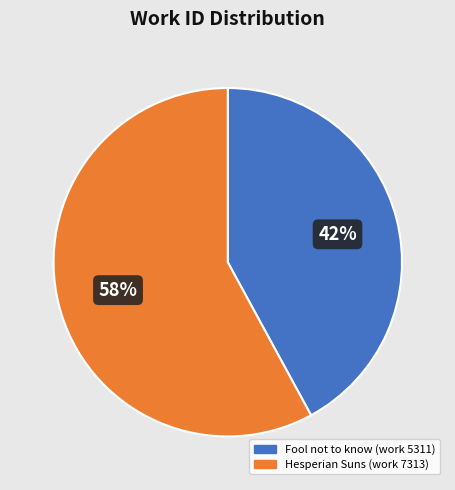

What percentage is the Fool not to know (work 5311) slice, to the nearest percent?

42%